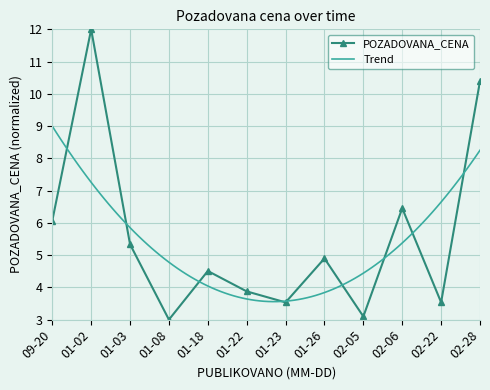

Where is the first local minimum for POZADOVANA_CENA?

01-08